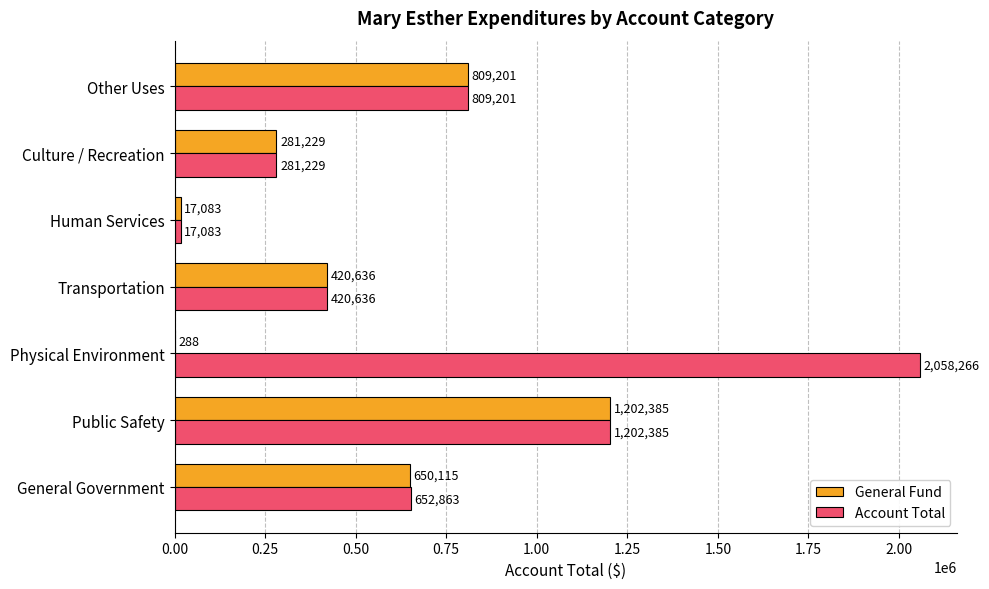

At which label does Account Total reach its peak?

Physical Environment